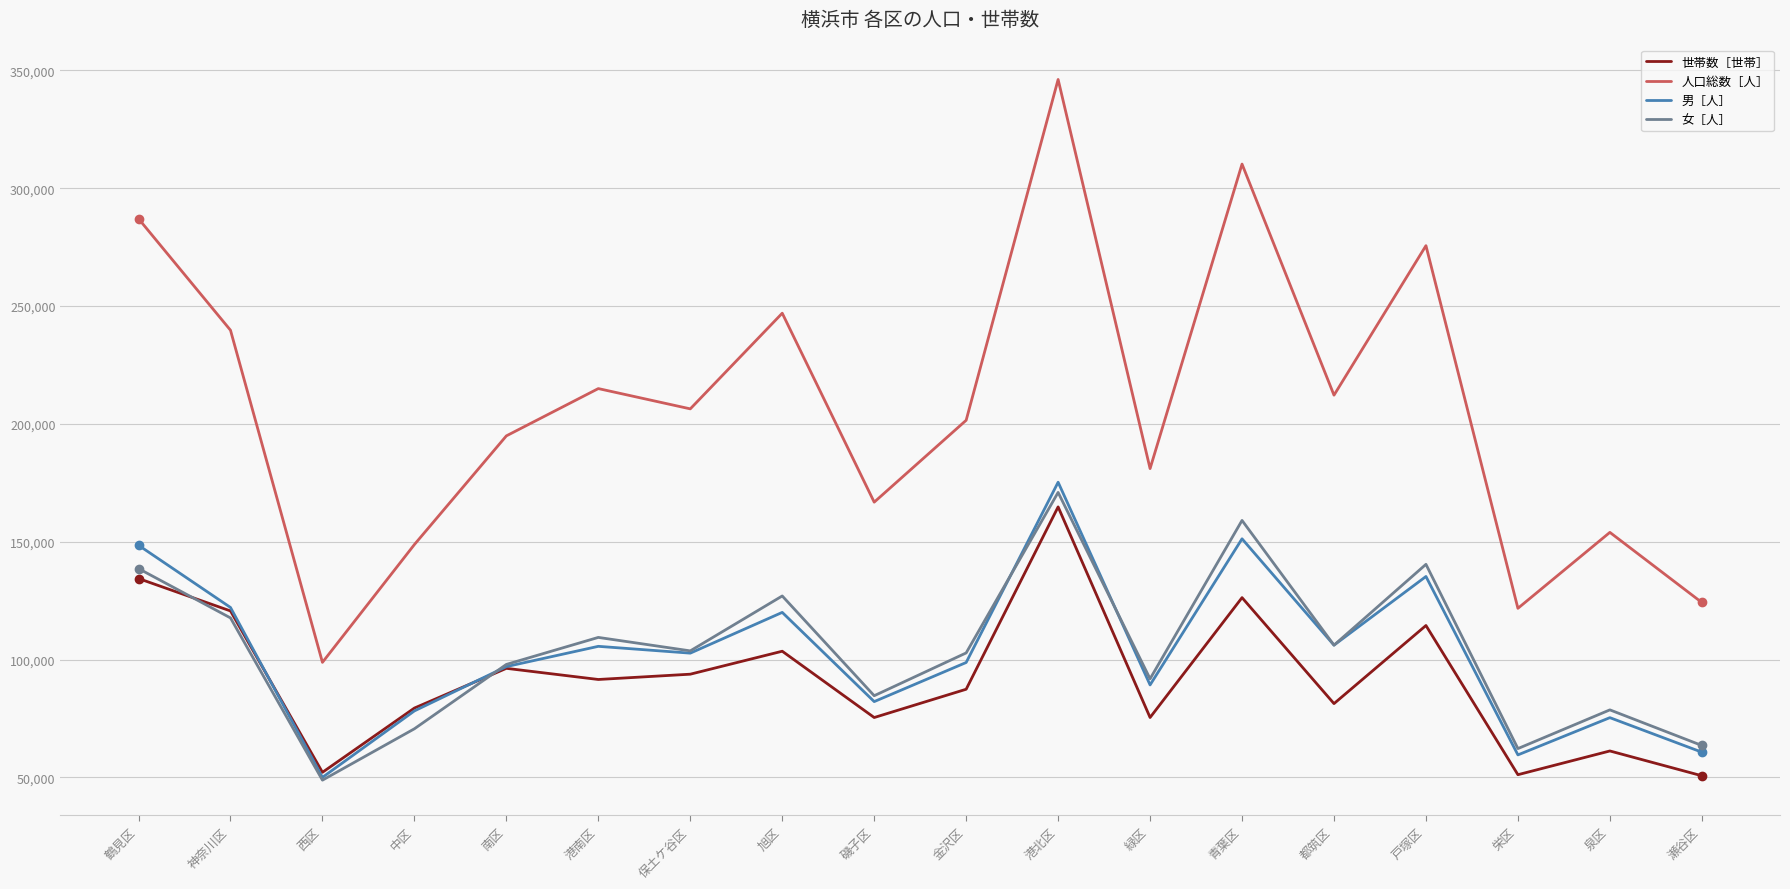

Is the value of 女［人］ at 金沢区 greater than the value of 人口総数［人］ at 栄区?

No